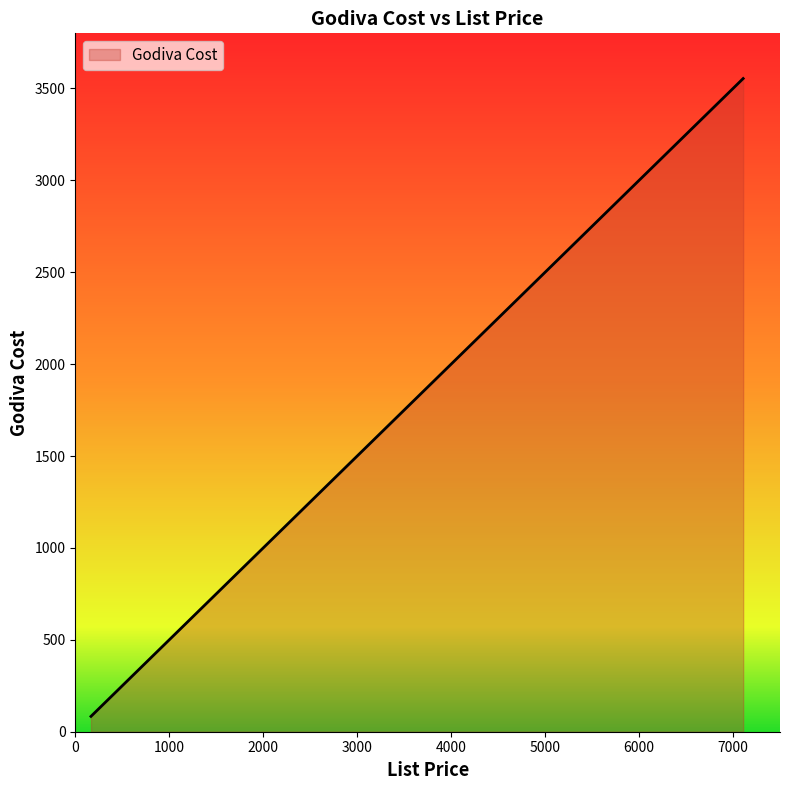

What is the greatest value displayed?

3554.0